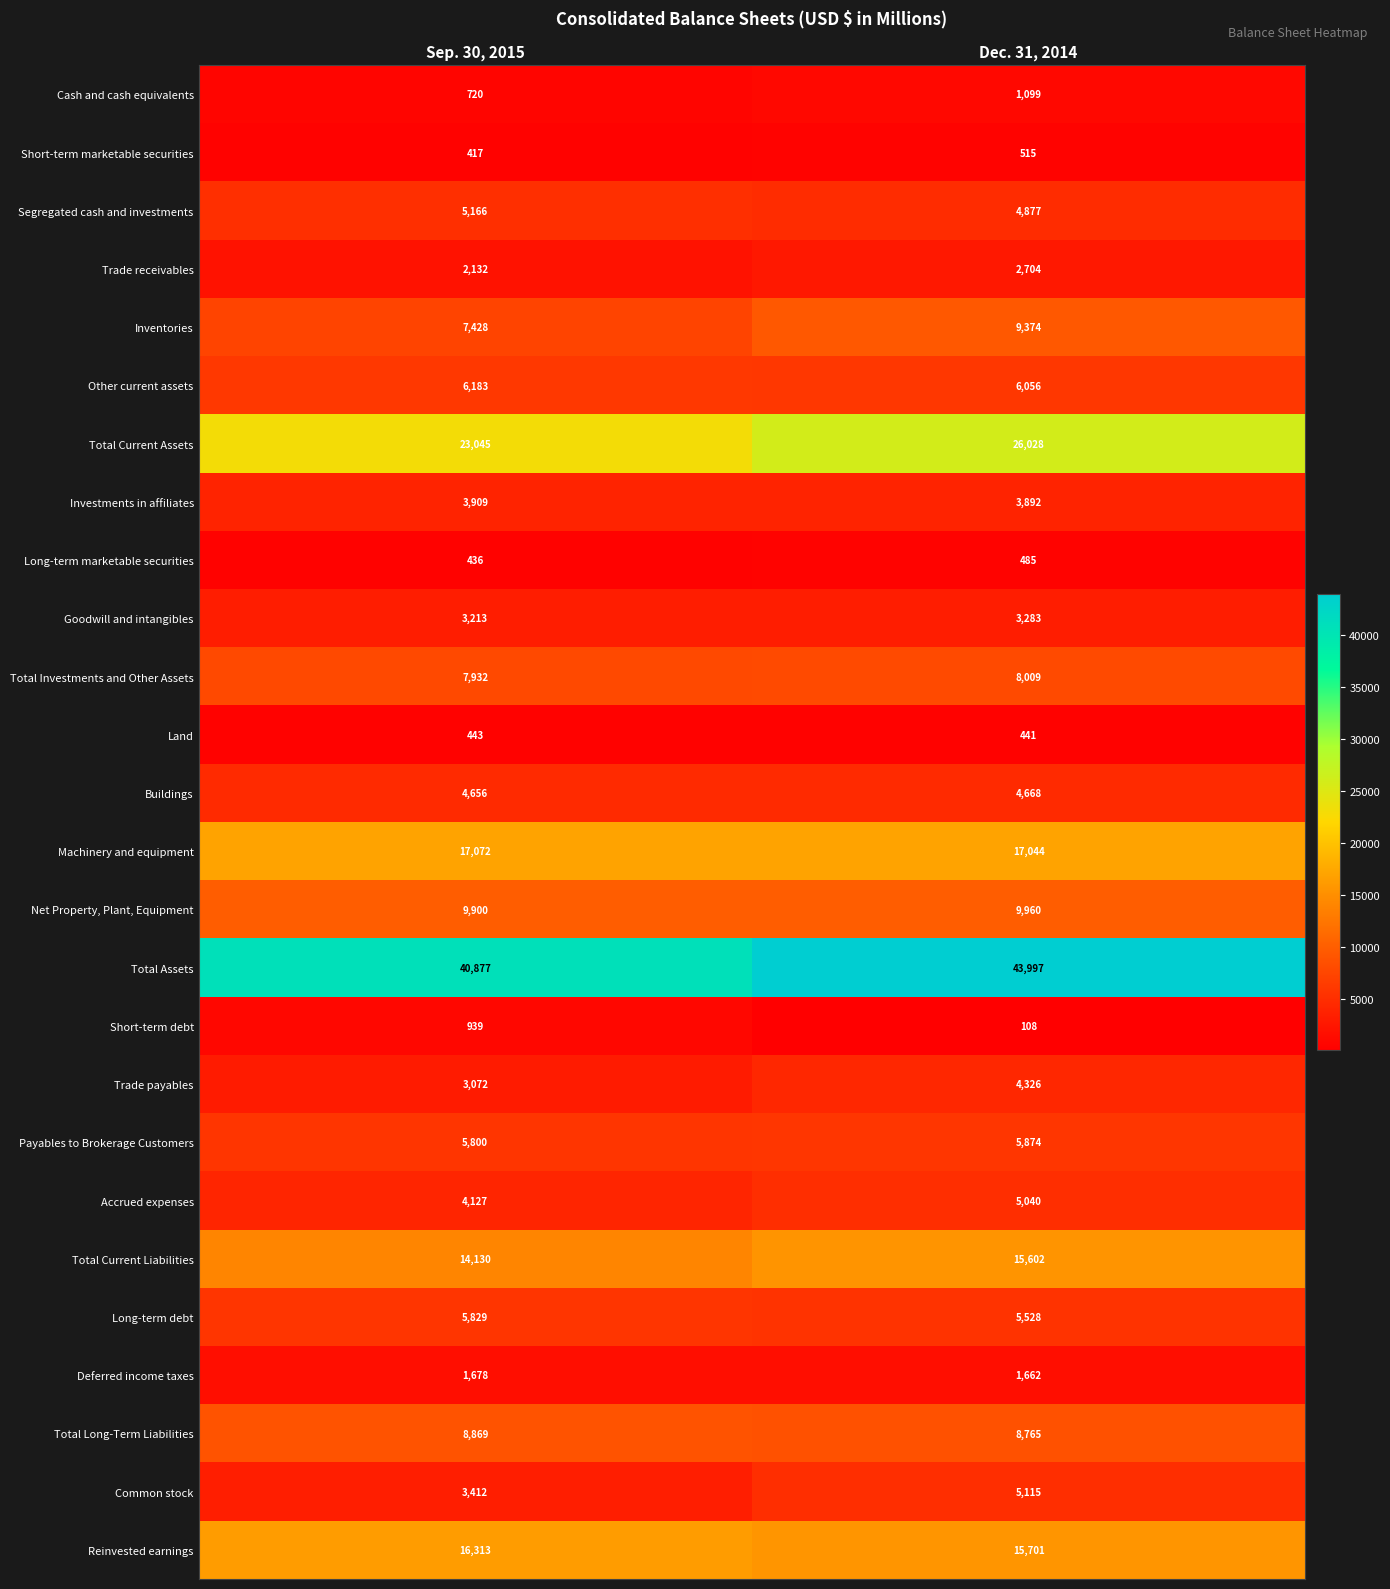

List the series in order of their peak value, lowest first.

Land, Long-term marketable securities, Short-term marketable securities, Short-term debt, Cash and cash equivalents, Deferred income taxes, Trade receivables, Goodwill and intangibles, Investments in affiliates, Trade payables, Buildings, Accrued expenses, Common stock, Segregated cash and investments, Long-term debt, Payables to Brokerage Customers, Other current assets, Total Investments and Other Assets, Total Long-Term Liabilities, Inventories, Net Property, Plant, Equipment, Total Current Liabilities, Reinvested earnings, Machinery and equipment, Total Current Assets, Total Assets